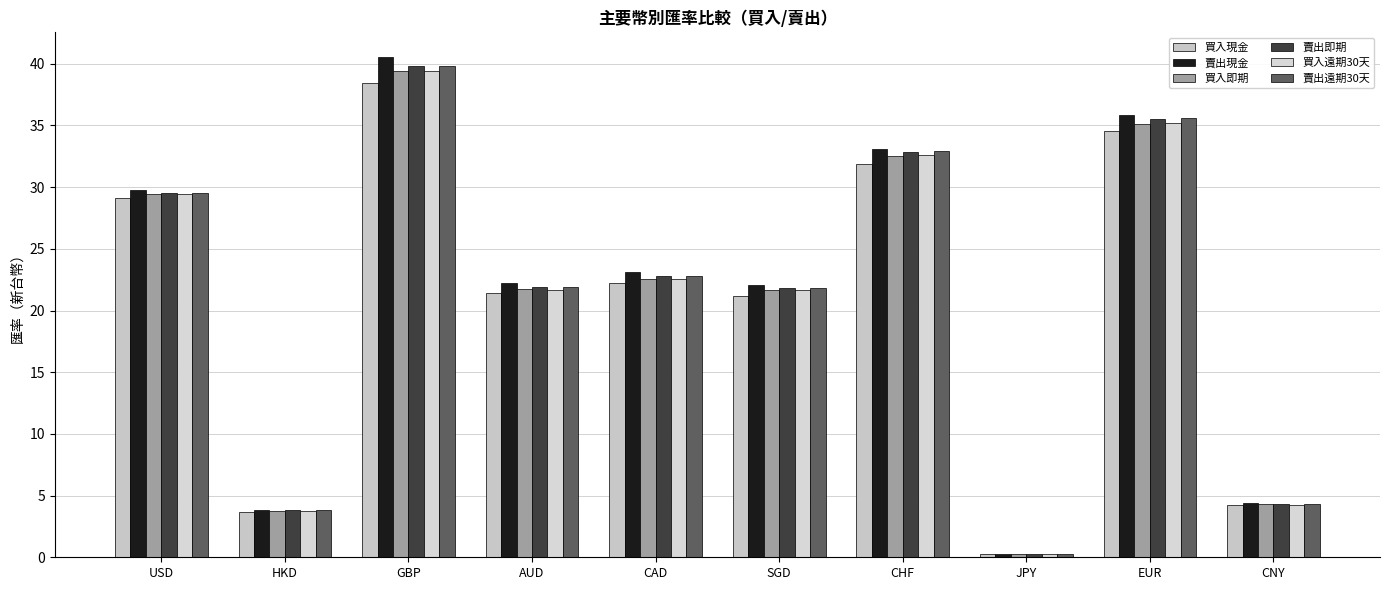

Which category has the highest value in the 買入即期 series?

GBP